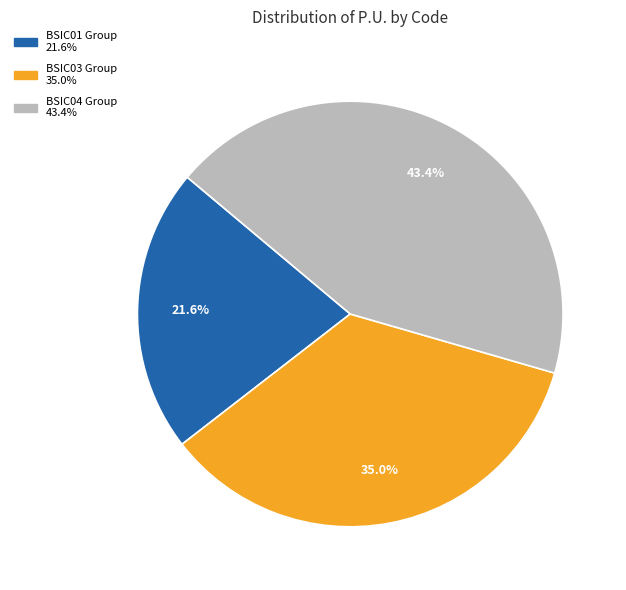

Is there a majority slice in this chart?

No